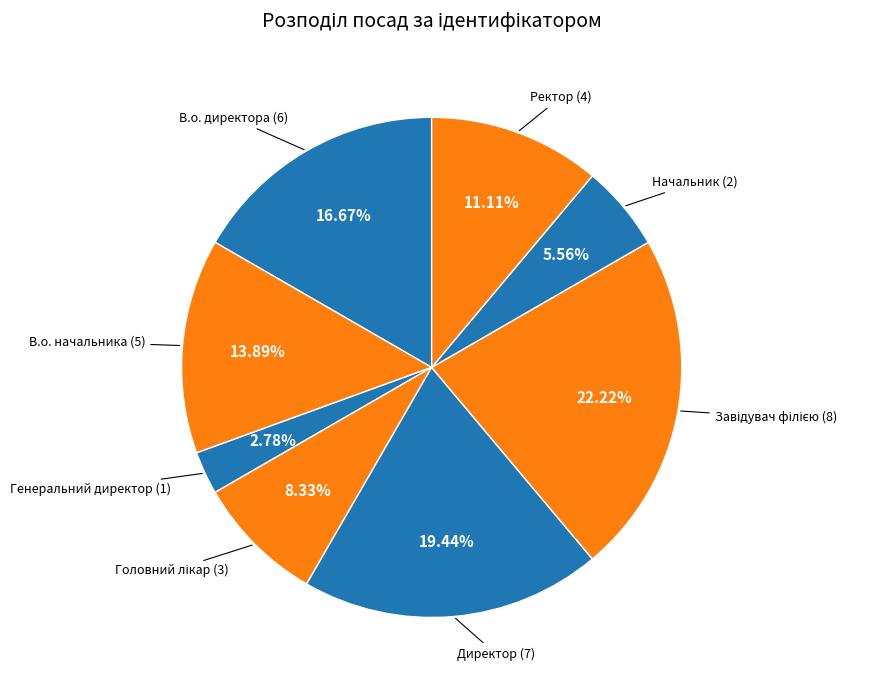

Rank the categories by value from highest to lowest.

Завідувач філією, Директор, В.о. директора, В.о. начальника, Ректор, Головний лікар, Начальник, Генеральний директор